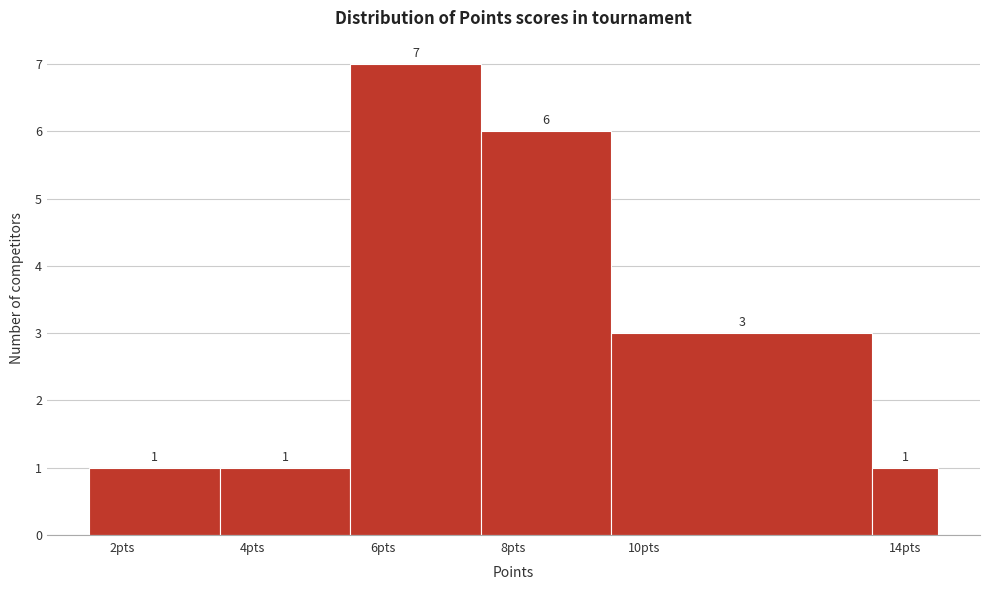

How tall is the bar that spans 3.5 to 5.5 on the x-axis? The bar edges are not printed on the chart, so give them approximately, as read against the axis.

1